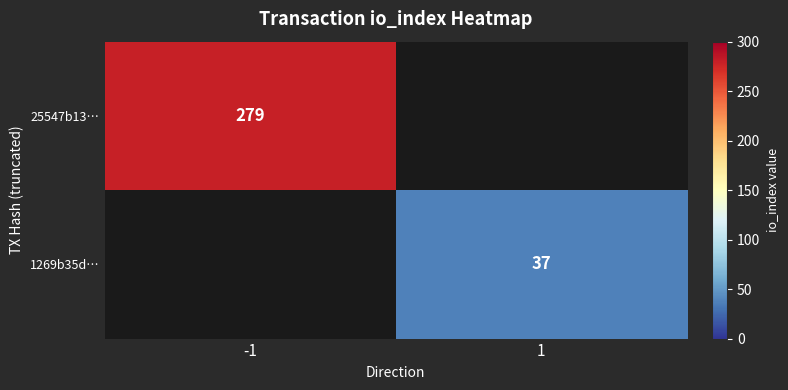

True or false: 1269b35d… has a value of 50 at 1.

False